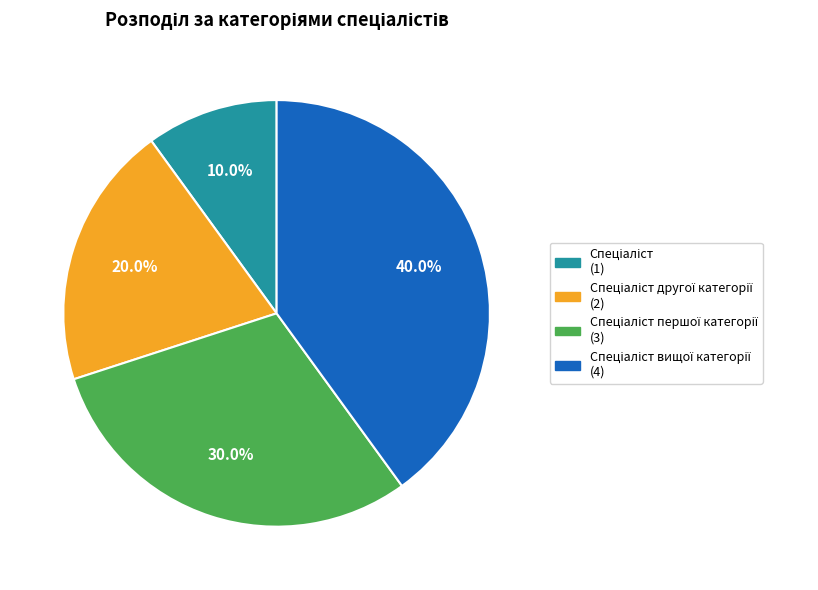

Is there a majority slice in this chart?

No